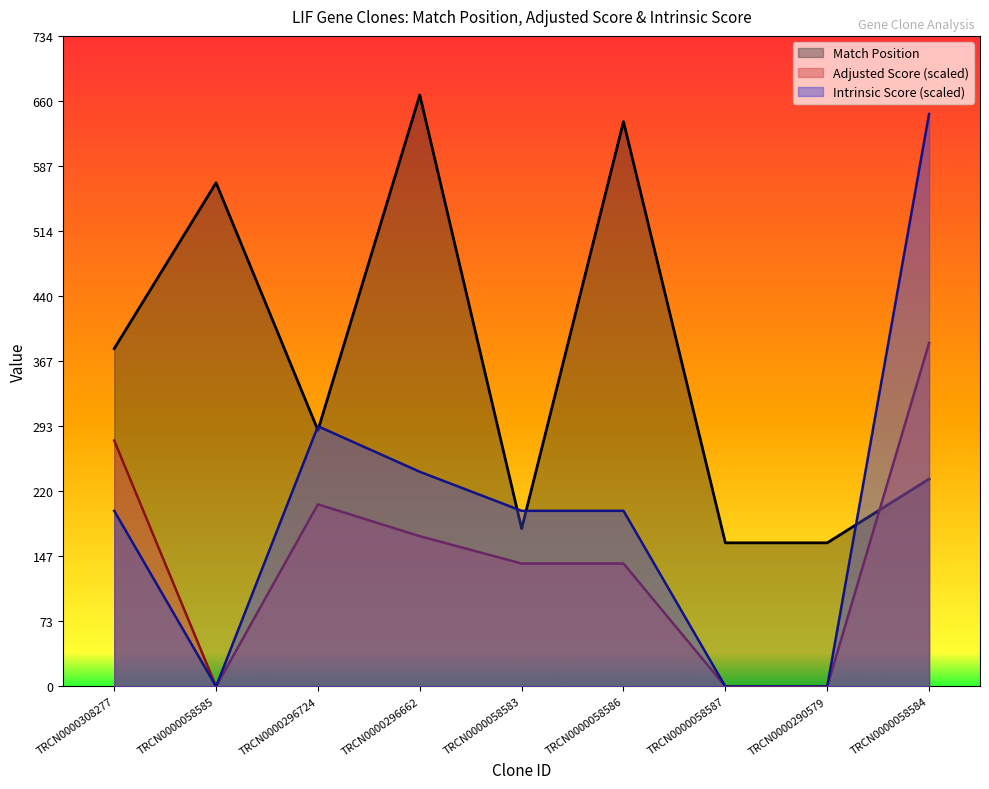

Which series changed the most between TRCN0000308277 and TRCN0000058584?

Intrinsic Score (scaled)